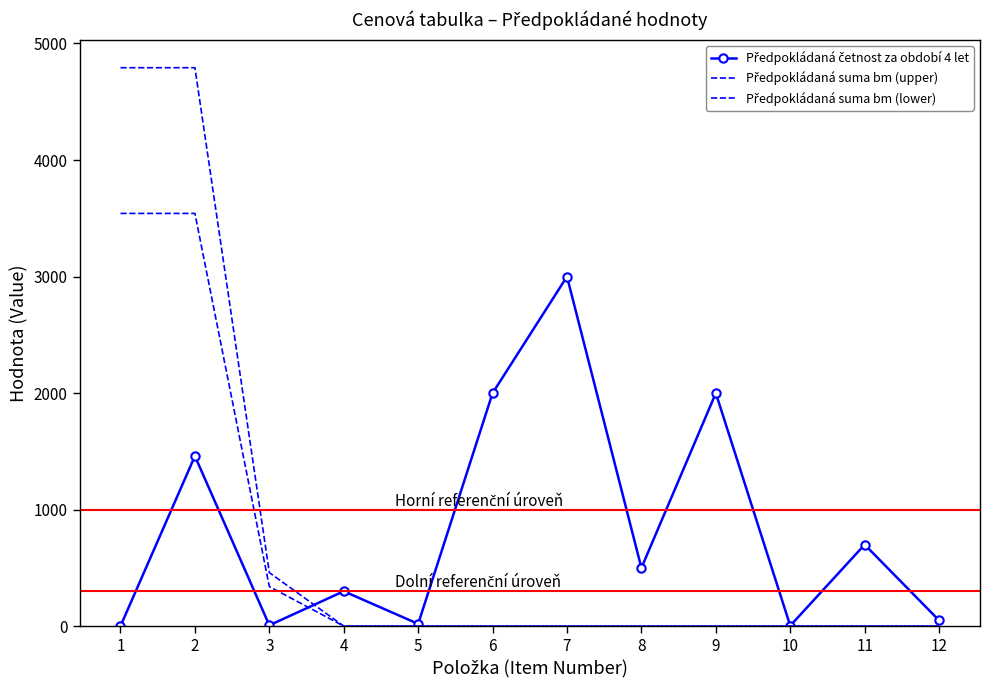

What is the sum of the Předpokládaná suma bm (upper) values at 11 and 1?

4793.2